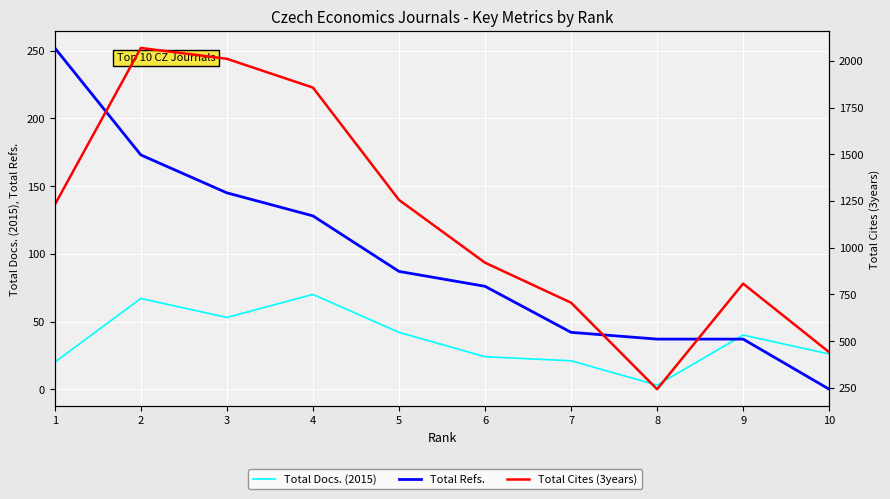

Which series has the widest spread of values?

Total Cites (3years)